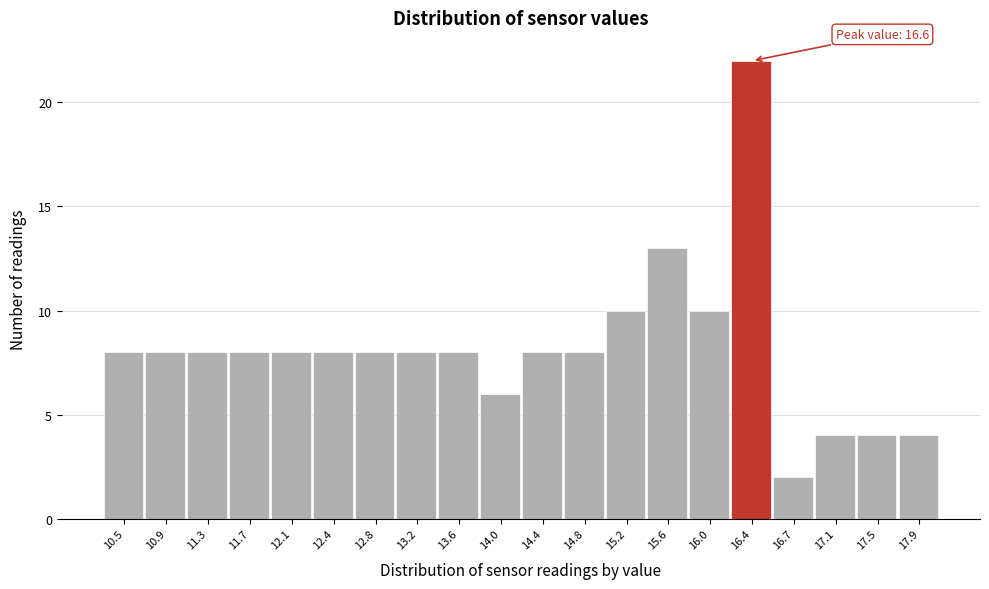

Reading left to right, extract all data points from this chart.

8	8	8	8	8	8	8	8	8	6	8	8	10	13	10	22	2	4	4	4